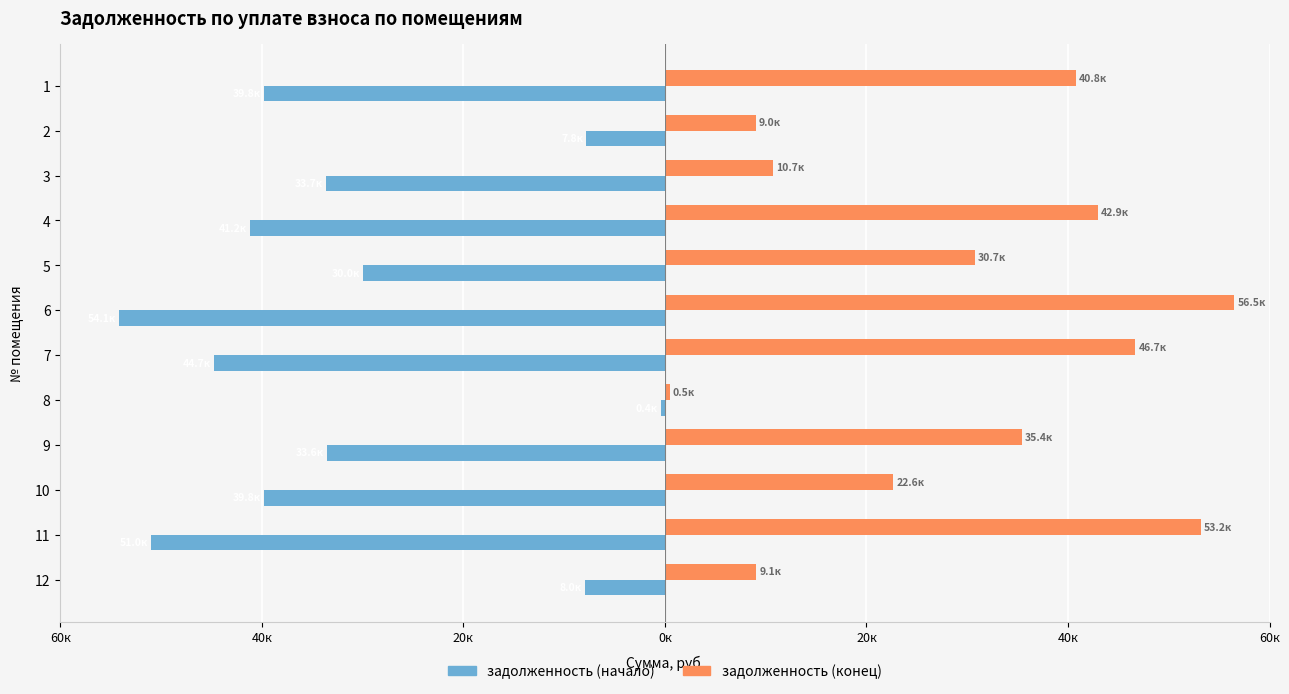

What are all the series names shown in the legend?

задолженность (начало), задолженность (конец)